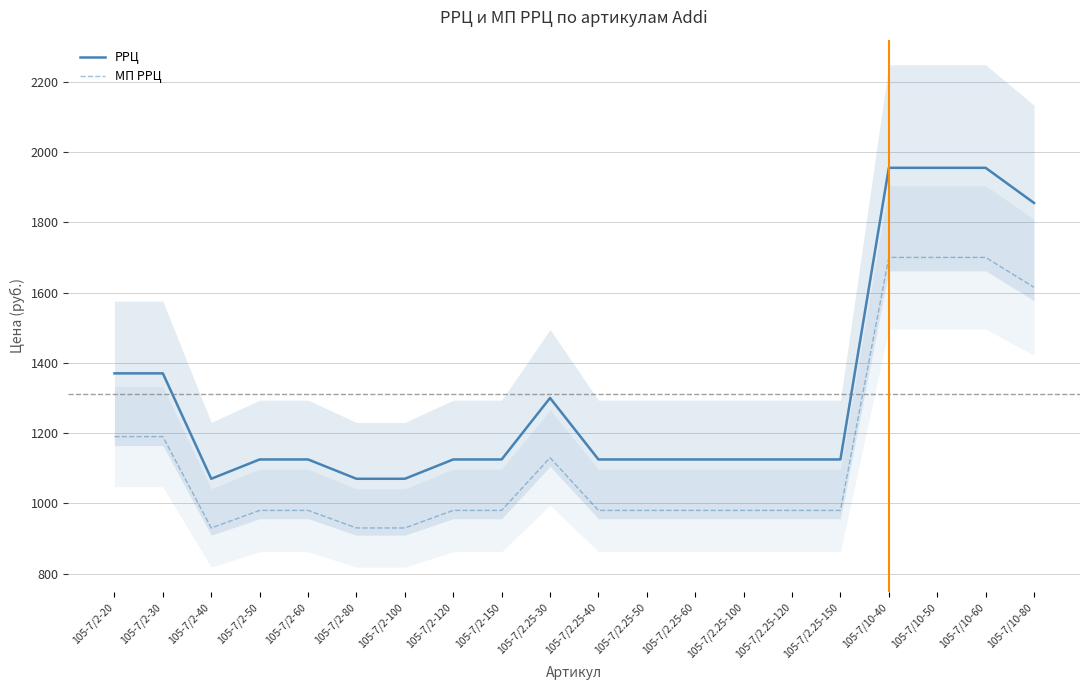

Which series has the widest spread of values?

РРЦ